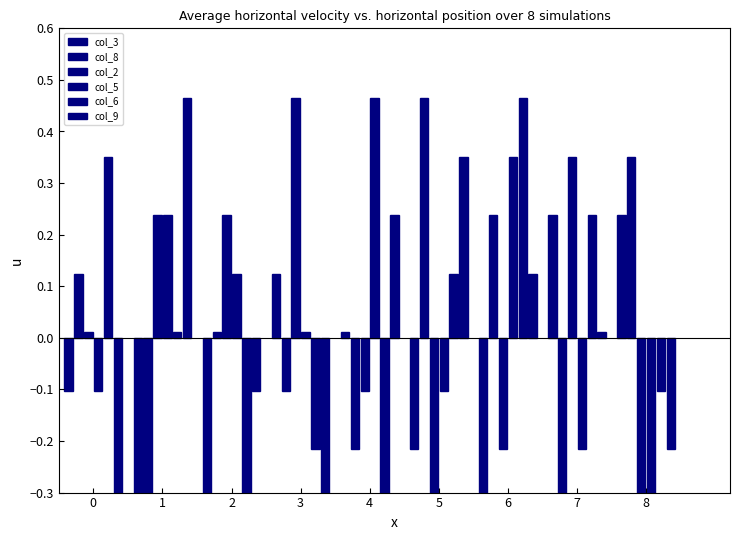

What is the smallest value displayed?

-0.4